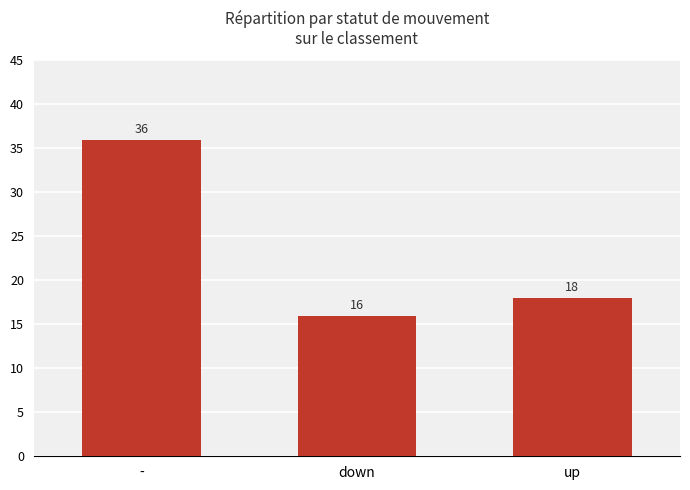

At which label does the data first exceed 18?

-